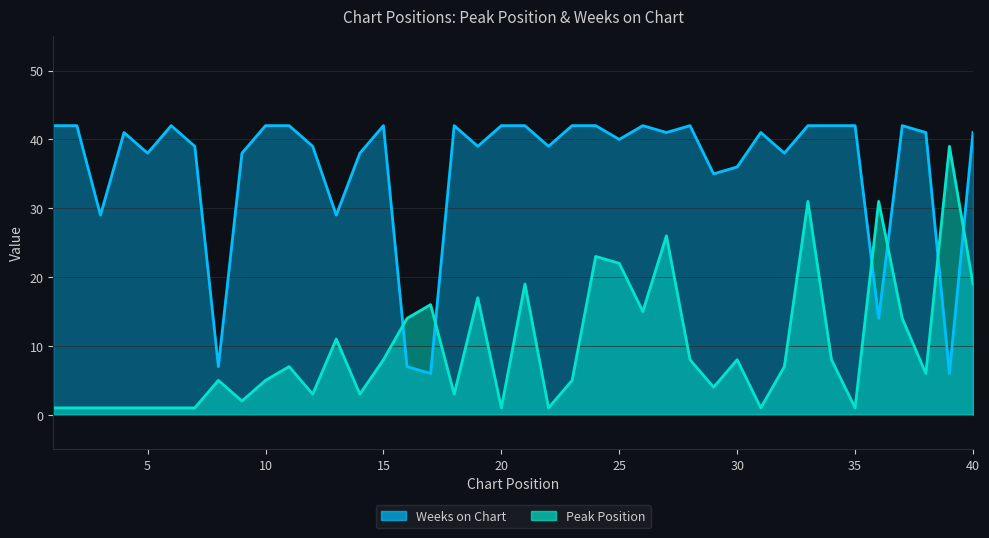

Rank the series by their average value, from highest to lowest.

Weeks on Chart, Peak Position